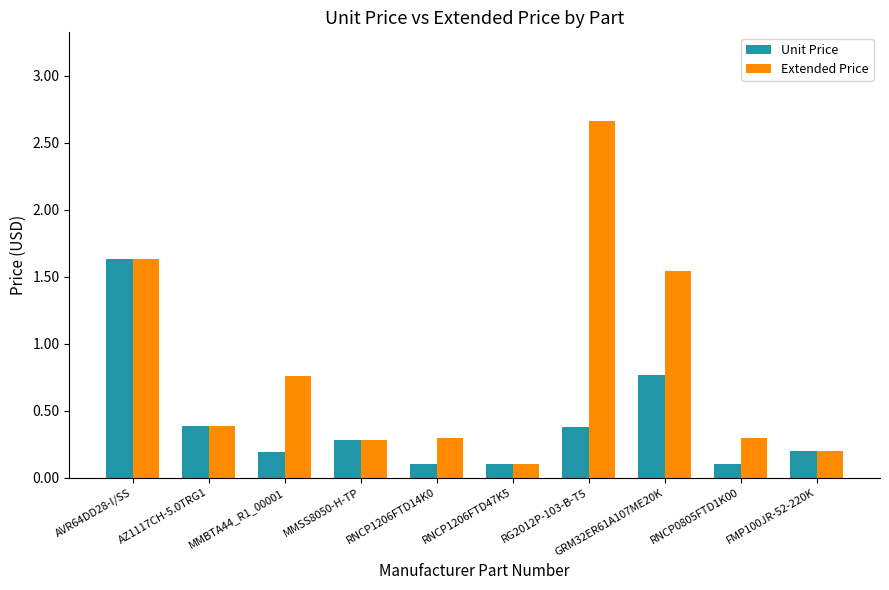

At how many categories does at least one series exceed 1?

3